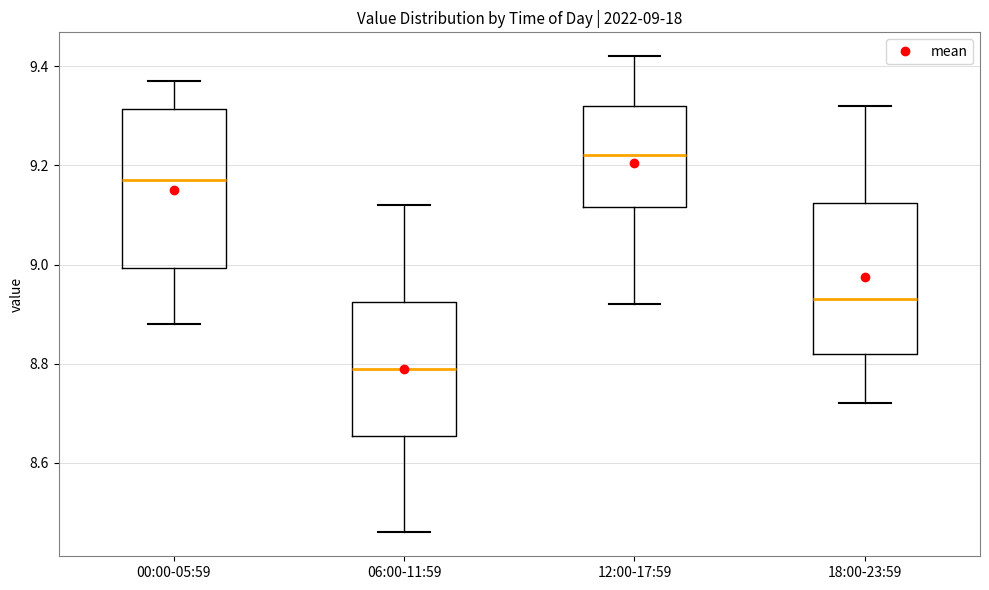

Which box's median line is the highest?

12:00-17:59